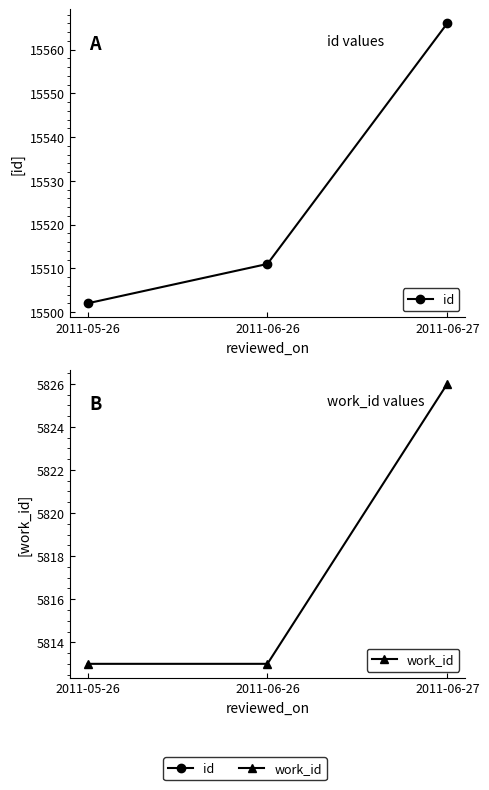

What are all the series names shown in the legend?

id, work_id